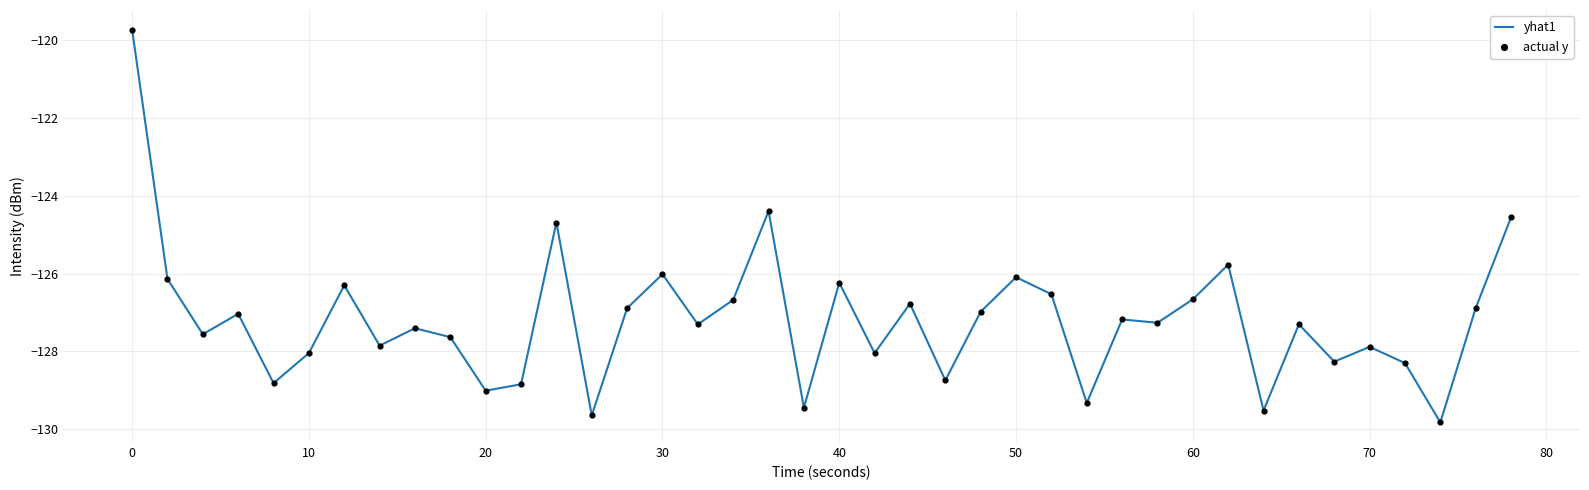

What is the minimum value shown in the chart?

-129.8